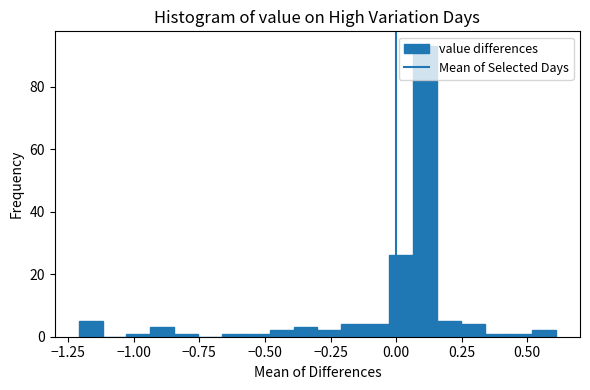

Read against the x-axis, roughly where is the centre of the tallest bar?

0.10